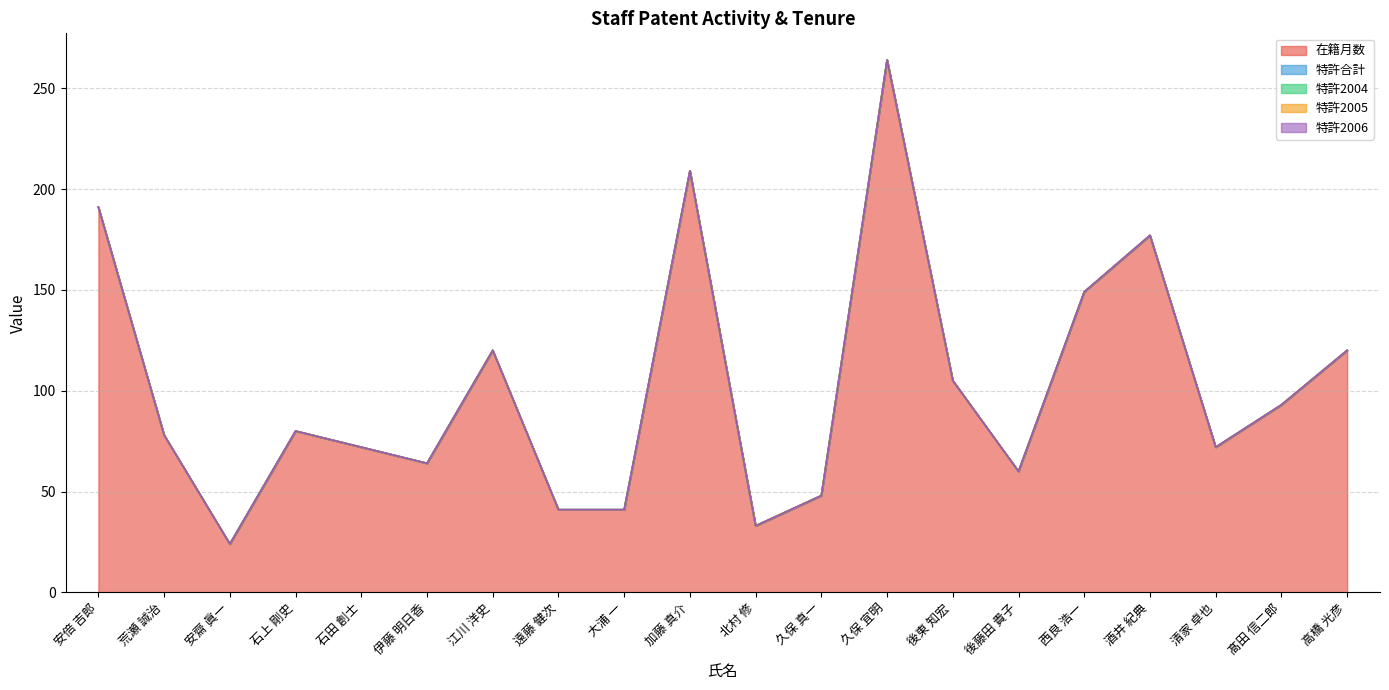

True or false: 在籍月数 has a value of 172 at 江川 洋史.

False